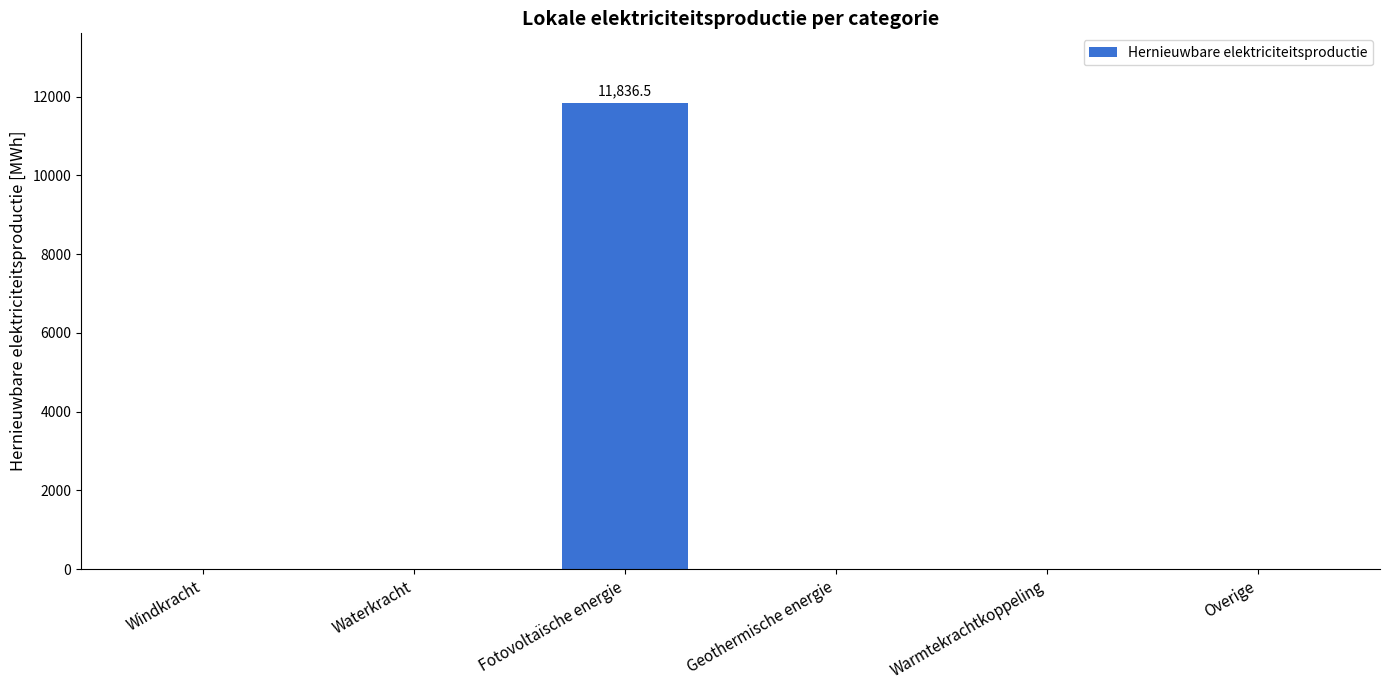

What is the sum of all values?

11836.5